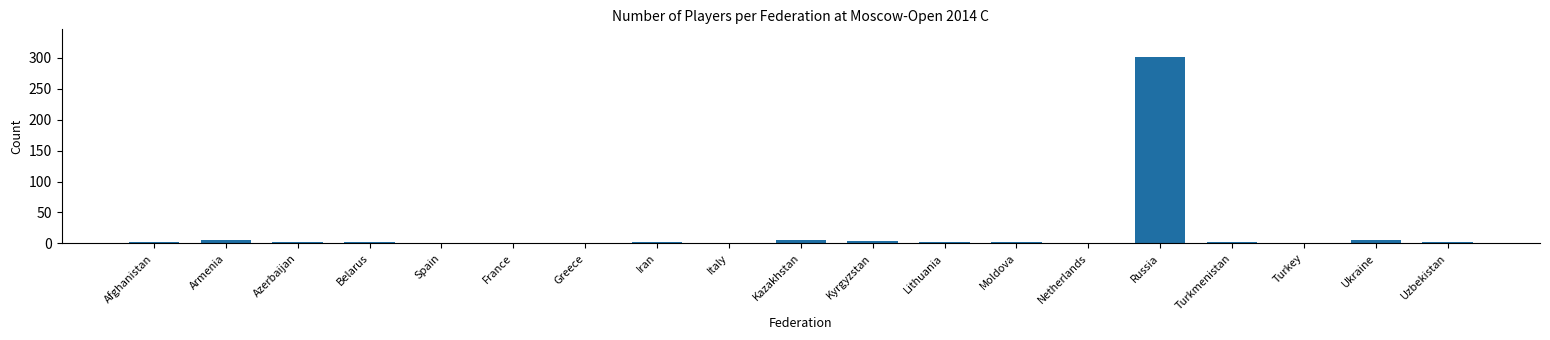

What is the greatest value displayed?

301